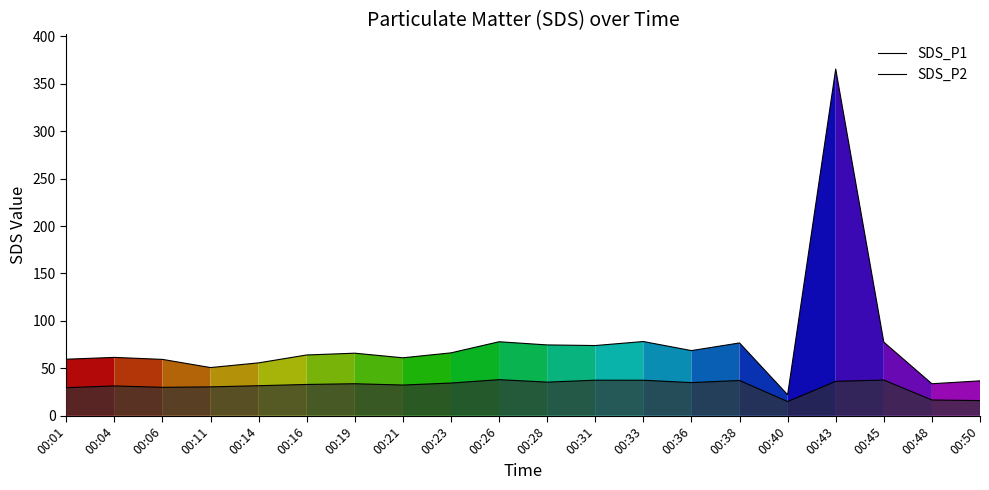

Is this an area chart (filled region under the line)?

No